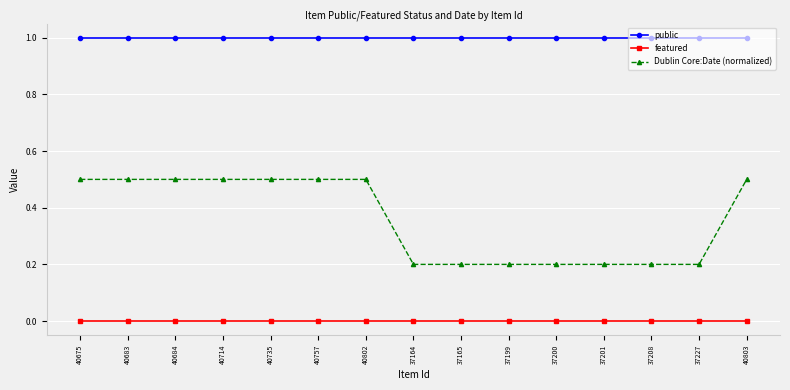

What is the value of the public point at the 8th from the left?

1.0